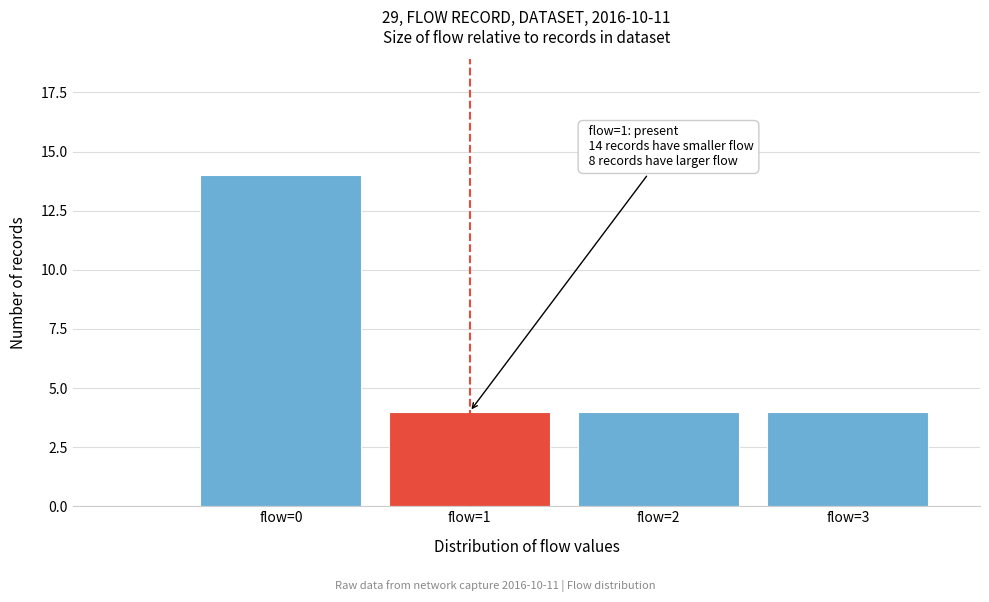

Reading left to right, transcribe all the data shown in this chart.

flow=0=14	flow=1=4	flow=2=4	flow=3=4